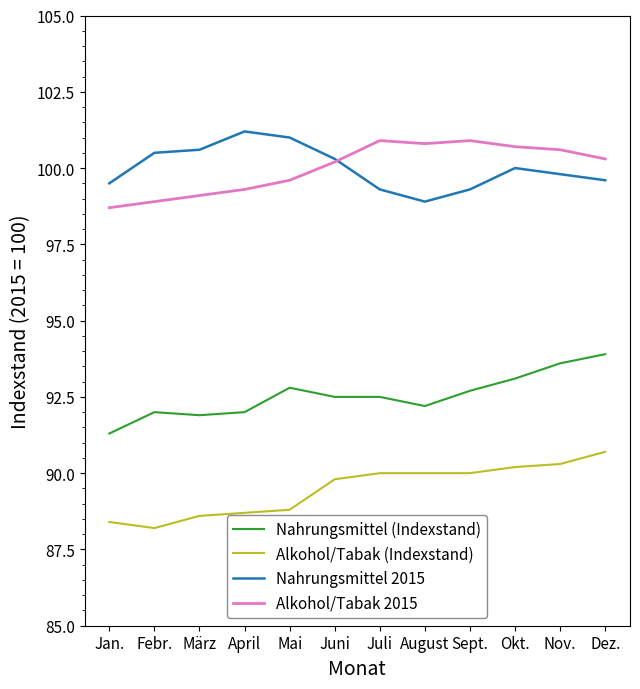

True or false: Nahrungsmittel (Indexstand) and Nahrungsmittel 2015 intersect in this chart.

False